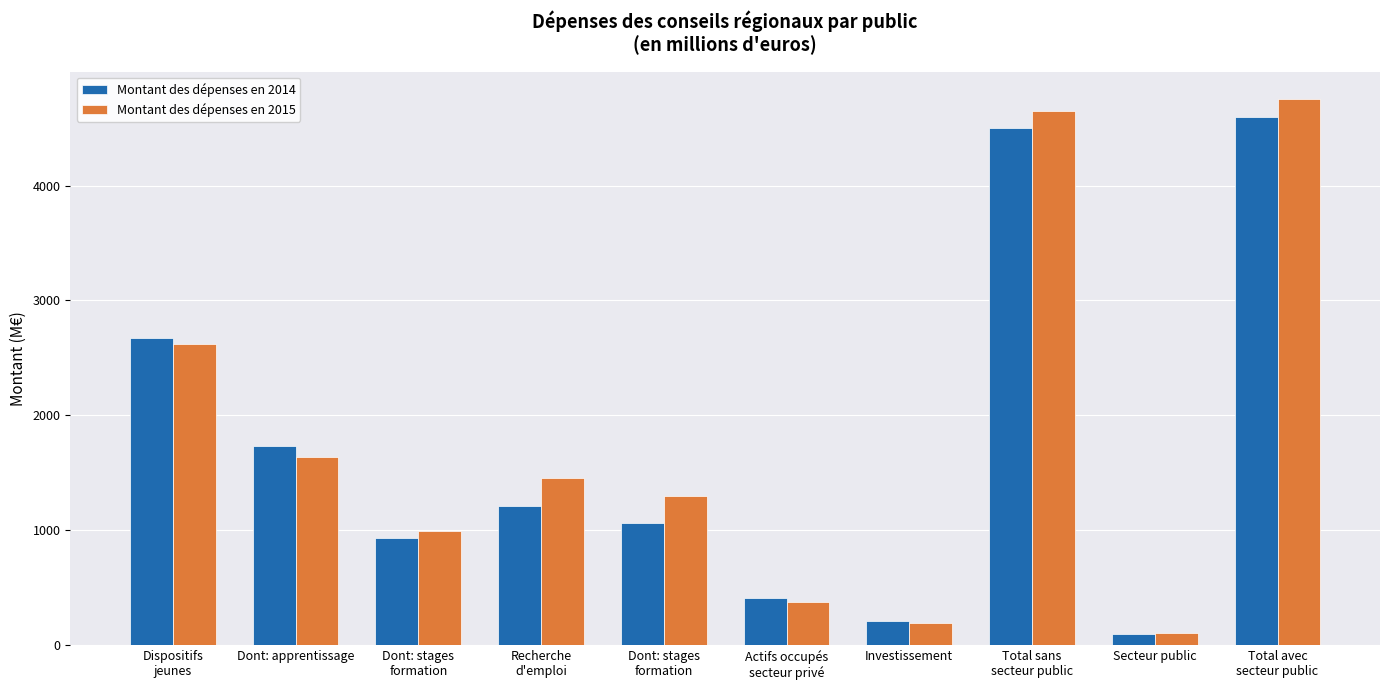

Where does the Montant des dépenses en 2014 series first go above 1212?

Dispositifs
jeunes